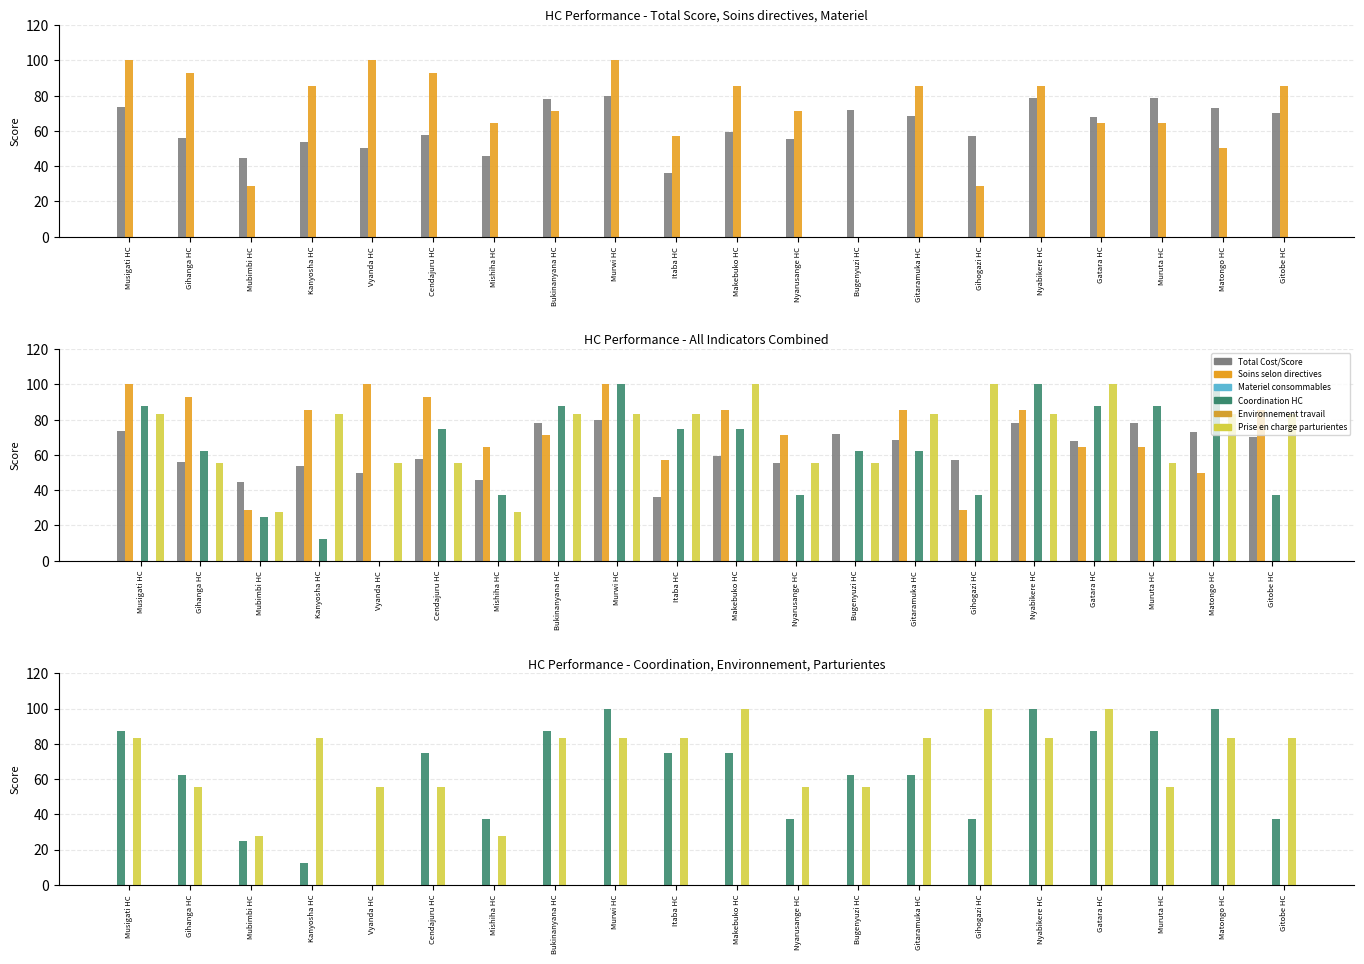

Reading left to right, transcribe all the data shown in this chart.

Total Cost/Score: Musigati HC=73.6	Gihanga HC=55.8	Mubimbi HC=44.7	Kanyosha HC=53.9	Vyanda HC=50.0	Cendajuru HC=57.7	Mishiha HC=45.7	Bukinanyana HC=77.9	Murwi HC=79.8	Itaba HC=35.9	Makebuko HC=59.1	Nyarusange HC=55.3	Bugenyuzi HC=71.6	Gitaramuka HC=68.3	Gihogazi HC=57.2	Nyabikere HC=78.4	Gatara HC=67.8	Muruta HC=78.4	Matongo HC=73.1	Gitobe HC=70.2
Soins selon directives: Musigati HC=100.0	Gihanga HC=92.9	Mubimbi HC=28.6	Kanyosha HC=85.7	Vyanda HC=100.0	Cendajuru HC=92.9	Mishiha HC=64.3	Bukinanyana HC=71.4	Murwi HC=100.0	Itaba HC=57.1	Makebuko HC=85.7	Nyarusange HC=71.4	Bugenyuzi HC=0.0	Gitaramuka HC=85.7	Gihogazi HC=28.6	Nyabikere HC=85.7	Gatara HC=64.3	Muruta HC=64.3	Matongo HC=50.0	Gitobe HC=85.7
Materiel consommables: Musigati HC=0.0	Gihanga HC=0.0	Mubimbi HC=0.0	Kanyosha HC=0.0	Vyanda HC=0.0	Cendajuru HC=0.0	Mishiha HC=0.0	Bukinanyana HC=0.0	Murwi HC=0.0	Itaba HC=0.0	Makebuko HC=0.0	Nyarusange HC=0.0	Bugenyuzi HC=0.0	Gitaramuka HC=0.0	Gihogazi HC=0.0	Nyabikere HC=0.0	Gatara HC=0.0	Muruta HC=0.0	Matongo HC=0.0	Gitobe HC=0.0
Coordination HC: Musigati HC=87.5	Gihanga HC=62.5	Mubimbi HC=25.0	Kanyosha HC=12.5	Vyanda HC=0.0	Cendajuru HC=75.0	Mishiha HC=37.5	Bukinanyana HC=87.5	Murwi HC=100.0	Itaba HC=75.0	Makebuko HC=75.0	Nyarusange HC=37.5	Bugenyuzi HC=62.5	Gitaramuka HC=62.5	Gihogazi HC=37.5	Nyabikere HC=100.0	Gatara HC=87.5	Muruta HC=87.5	Matongo HC=100.0	Gitobe HC=37.5
Environnement travail: Musigati HC=0.0	Gihanga HC=0.0	Mubimbi HC=0.0	Kanyosha HC=0.0	Vyanda HC=0.0	Cendajuru HC=0.0	Mishiha HC=0.0	Bukinanyana HC=0.0	Murwi HC=0.0	Itaba HC=0.0	Makebuko HC=0.0	Nyarusange HC=0.0	Bugenyuzi HC=0.0	Gitaramuka HC=0.0	Gihogazi HC=0.0	Nyabikere HC=0.0	Gatara HC=0.0	Muruta HC=0.0	Matongo HC=0.0	Gitobe HC=0.0
Prise en charge parturientes: Musigati HC=83.3	Gihanga HC=55.6	Mubimbi HC=27.8	Kanyosha HC=83.3	Vyanda HC=55.6	Cendajuru HC=55.6	Mishiha HC=27.8	Bukinanyana HC=83.3	Murwi HC=83.3	Itaba HC=83.3	Makebuko HC=100.0	Nyarusange HC=55.6	Bugenyuzi HC=55.6	Gitaramuka HC=83.3	Gihogazi HC=100.0	Nyabikere HC=83.3	Gatara HC=100.0	Muruta HC=55.6	Matongo HC=83.3	Gitobe HC=83.3